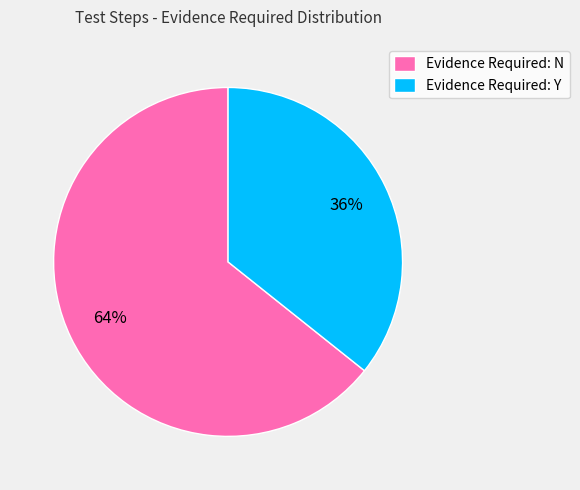

Is there any slice that represents more than half of the pie?

Yes